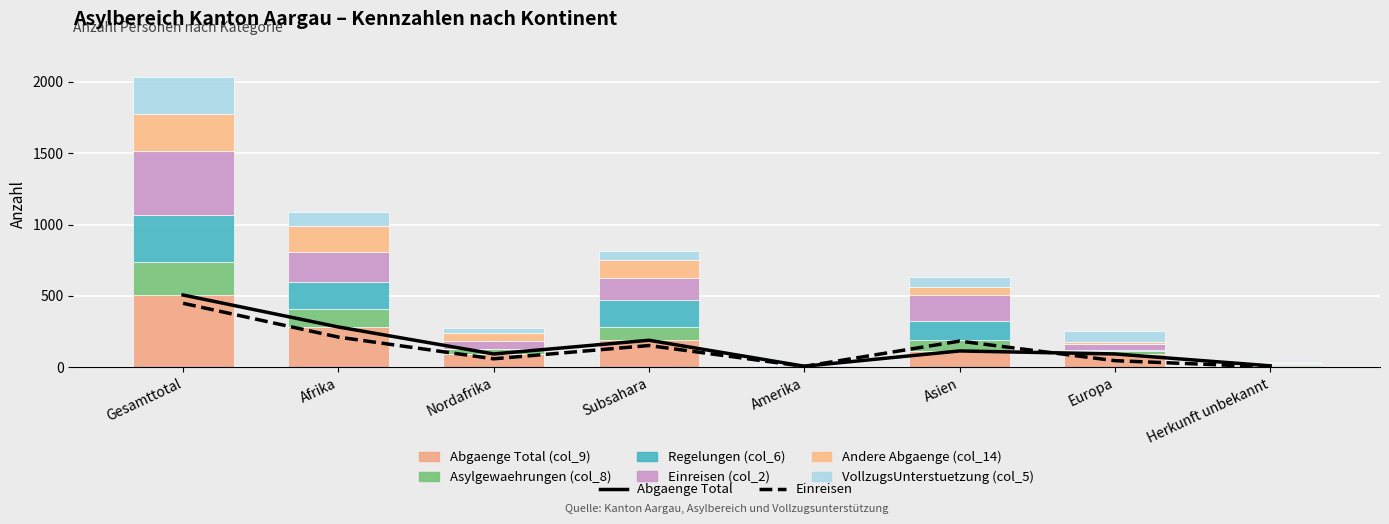

How many bars are there in total?

48